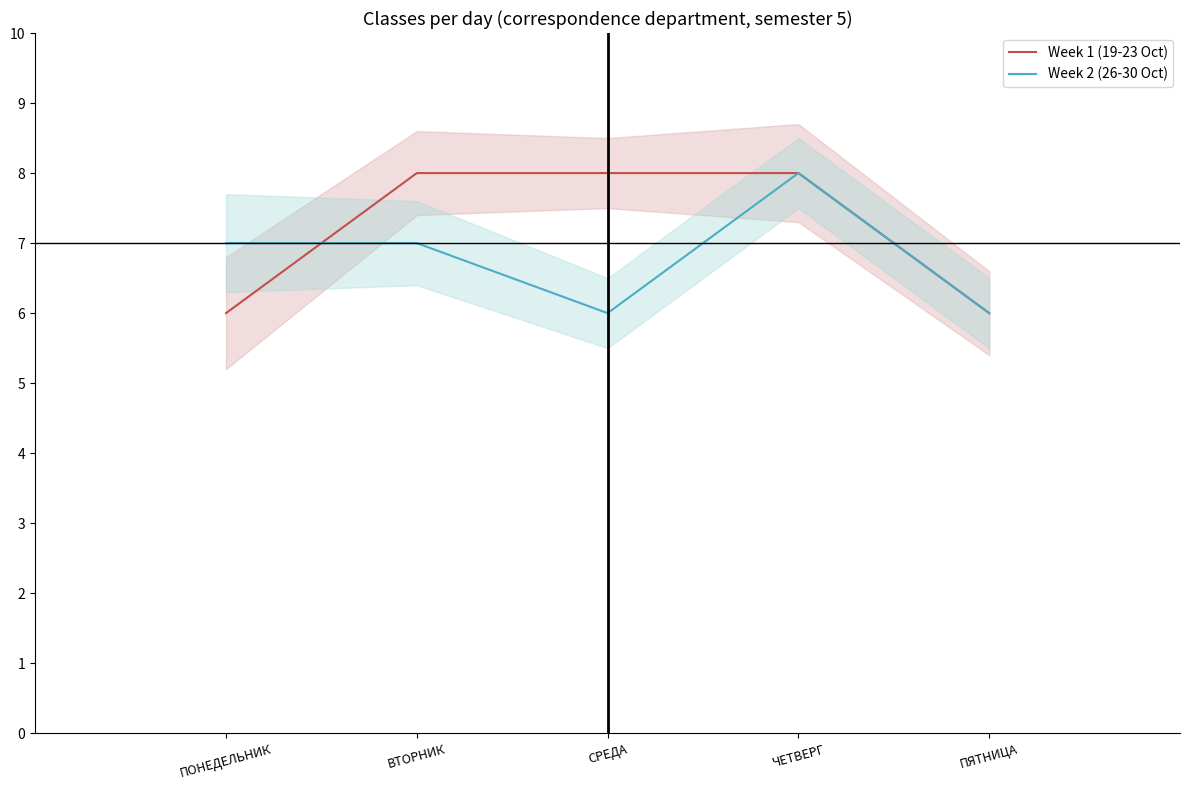

How many lines are shown in the chart?

2